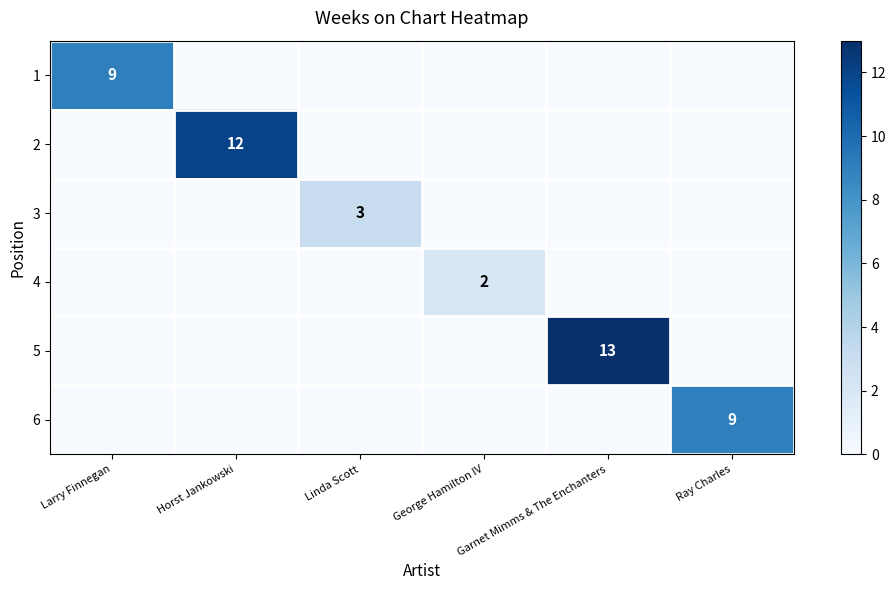

Count the 1 values in the range 0 to 1.

5